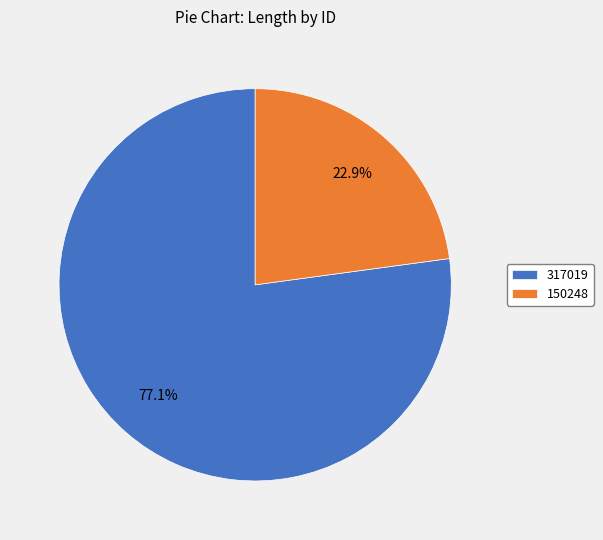

What percentage is NOT represented by 317019?

22.9%